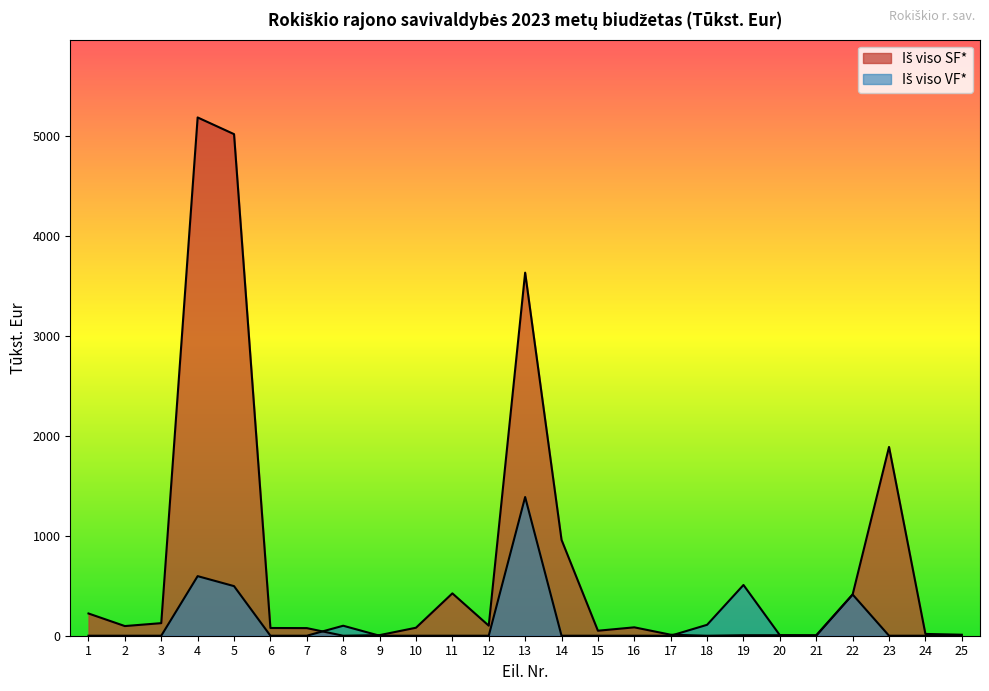

What are all the series names shown in the legend?

Iš viso SF*, Iš viso VF*